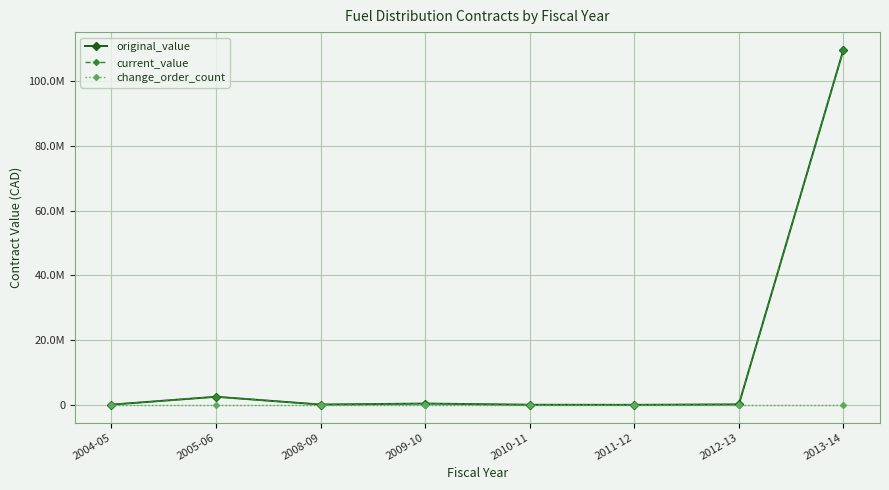

Rank the categories by original_value value from highest to lowest.

2013-14, 2005-06, 2009-10, 2012-13, 2008-09, 2004-05, 2010-11, 2011-12